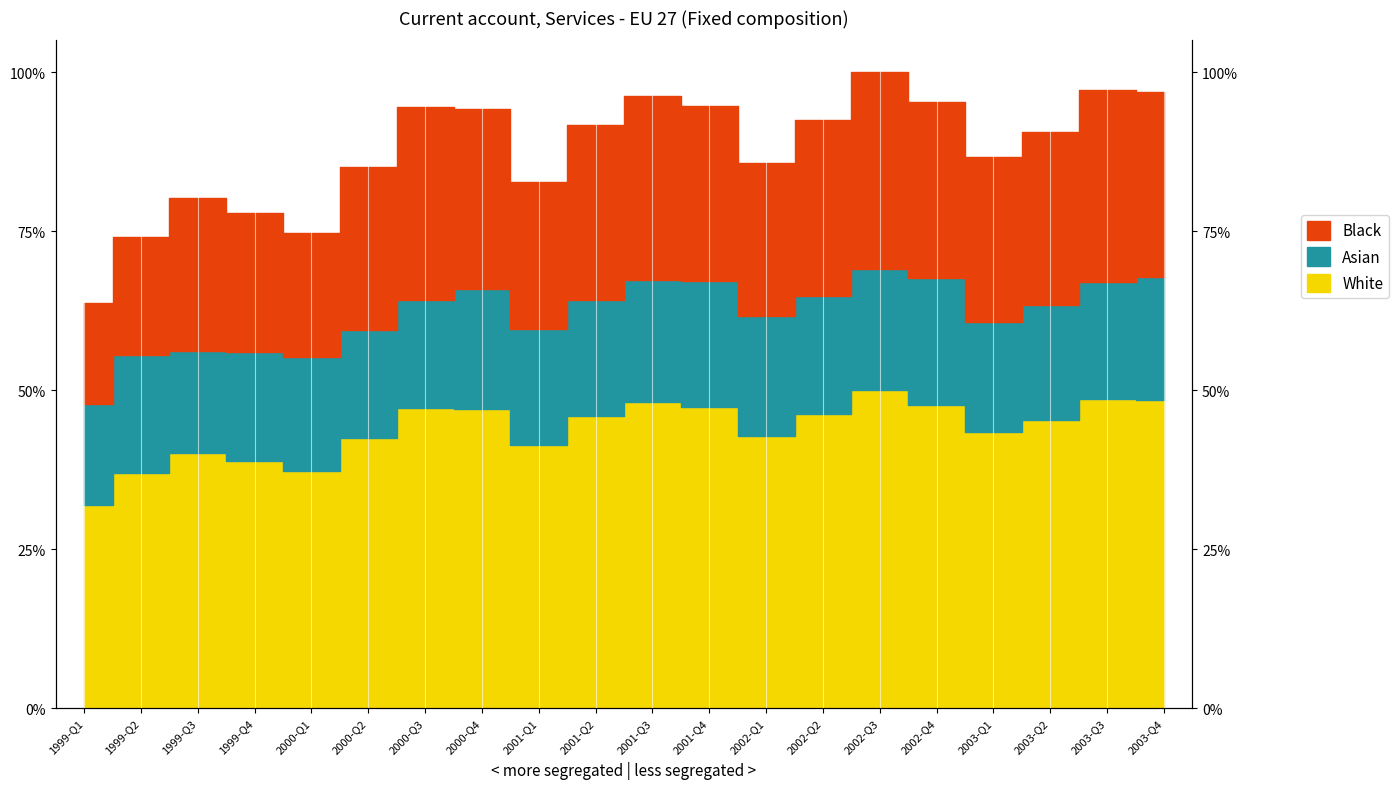

At which label does the data first exceed 42527?

2000-Q3